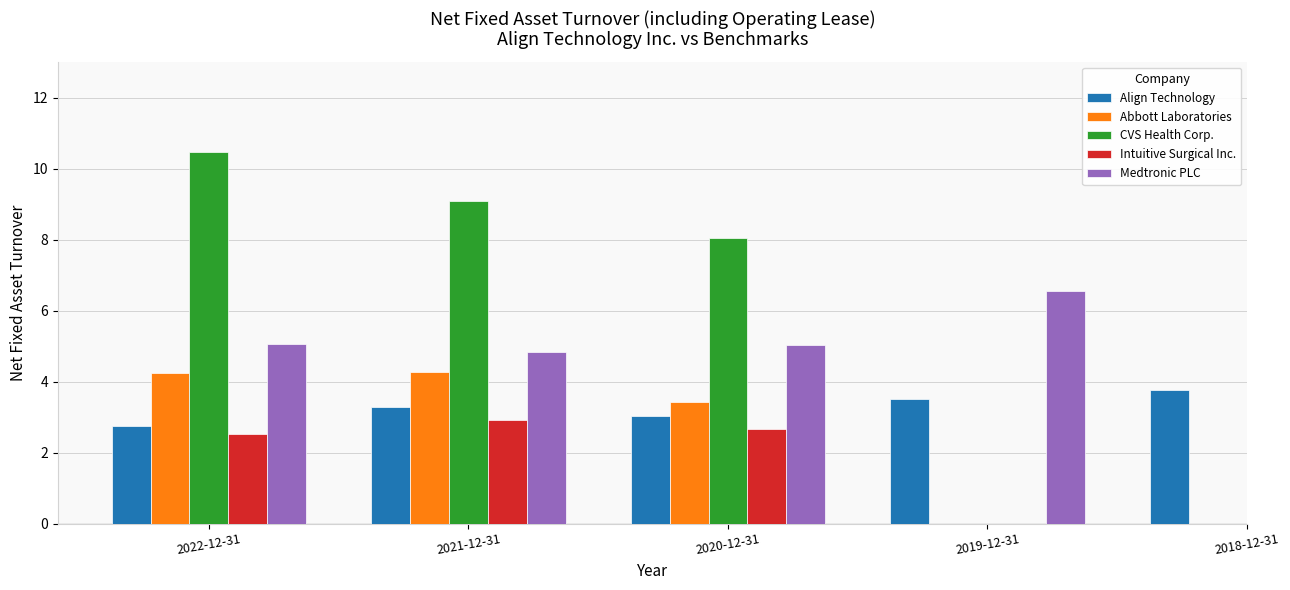

What is the value of the Intuitive Surgical Inc. bar at the 1st from the left?

2.5